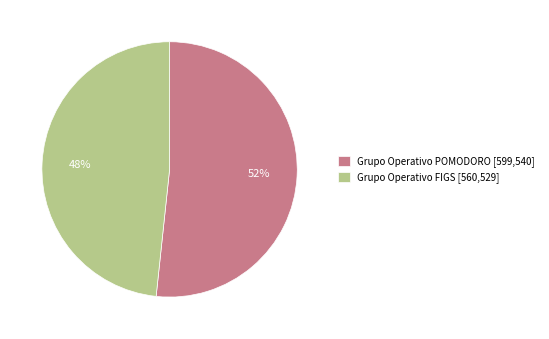

Which slice represents more than half of the pie?

Grupo Operativo POMODORO